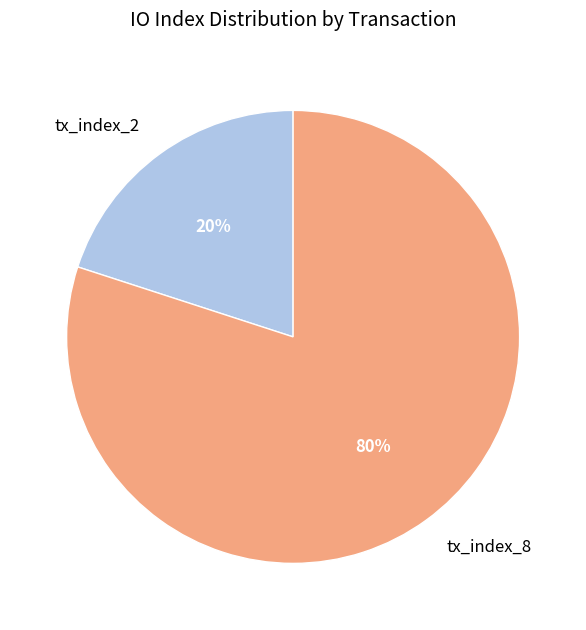

Which category has the smallest portion of the pie?

tx_index_2